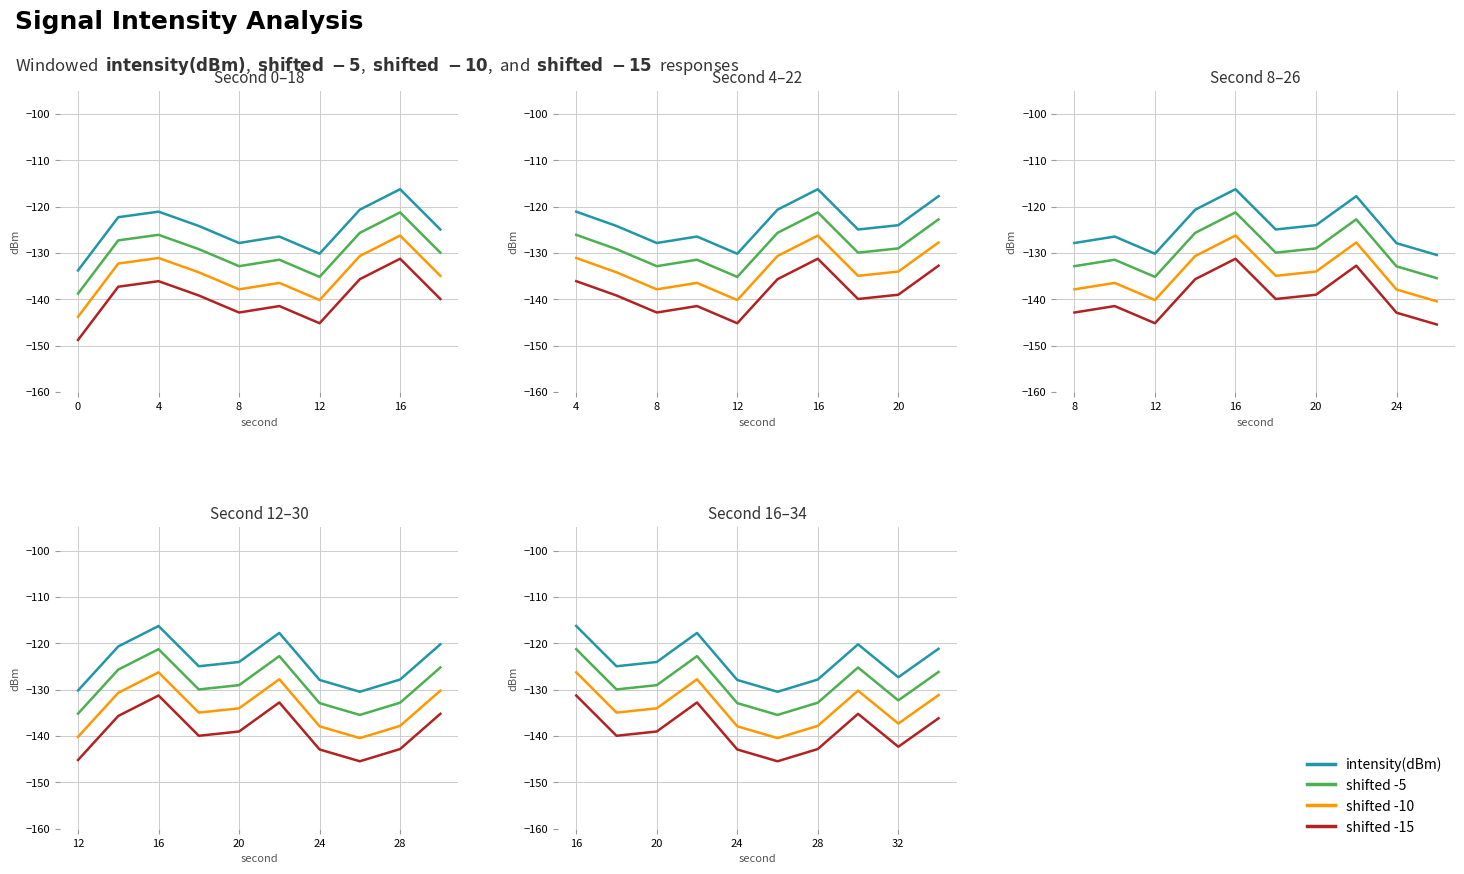

What is the sum of all shifted -5 values?

-1287.8